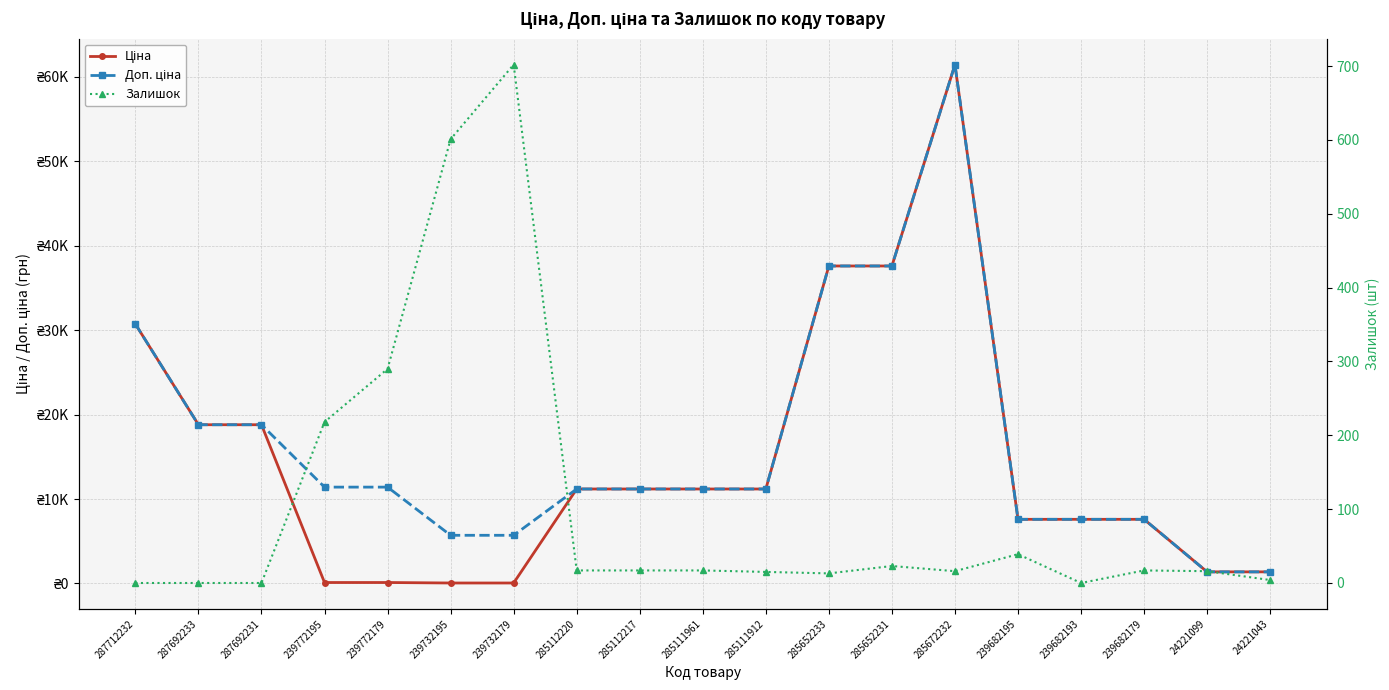

Reading left to right, extract all data points from this chart.

Ціна: 30717.1	18796.8	18796.8	114.1	114.1	57.0	57.0	11188.2	11188.2	11188.2	11188.2	37593.6	37593.6	61434.3	7596.5	7596.5	7596.5	1375.4	1375.4
Доп. ціна: 30717.1	18796.8	18796.8	11410.0	11410.0	5705.0	5705.0	11188.2	11188.2	11188.2	11188.2	37593.6	37593.6	61434.3	7596.5	7596.5	7596.5	1375.0	1375.0
Залишок: 0.0	0.0	0.0	218.0	290.0	601.0	702.0	17.0	17.0	17.0	15.0	13.0	23.0	16.0	39.0	0.0	17.0	16.0	4.0